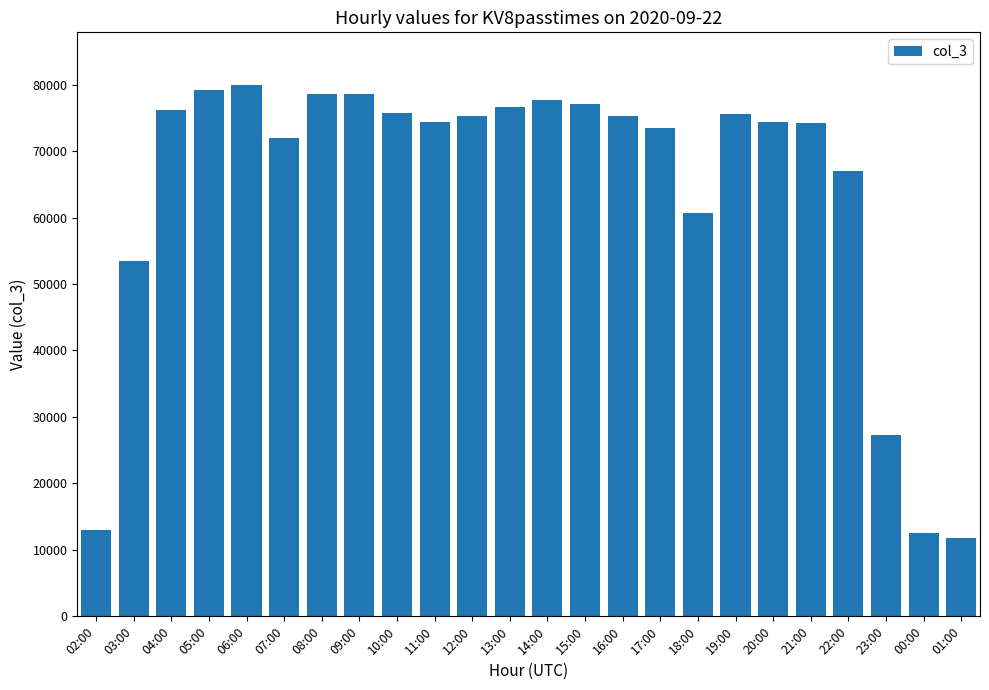

How many bars are there in total?

24